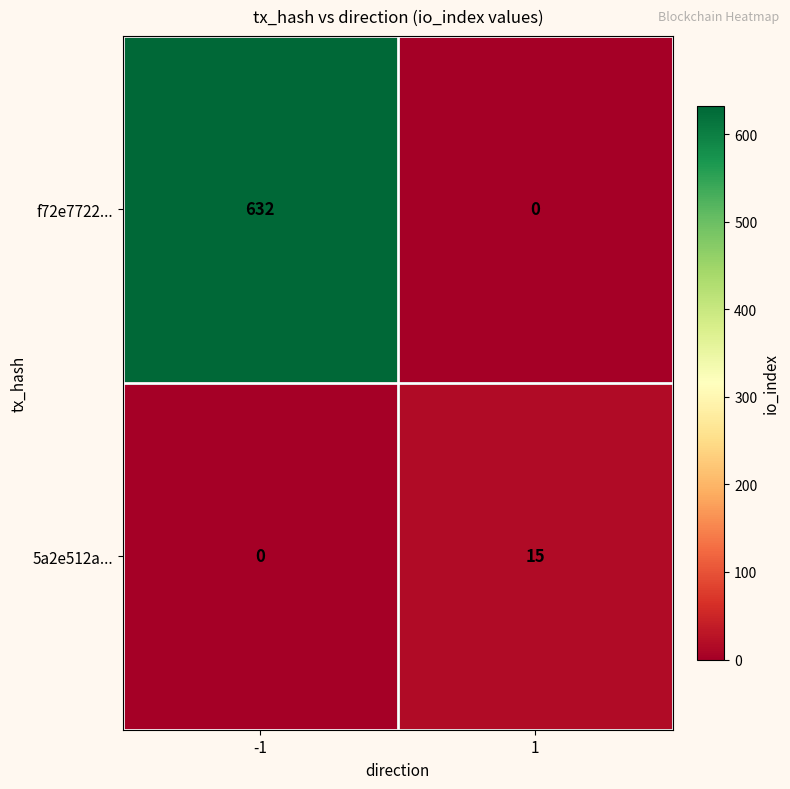

What is the greatest value displayed?

632